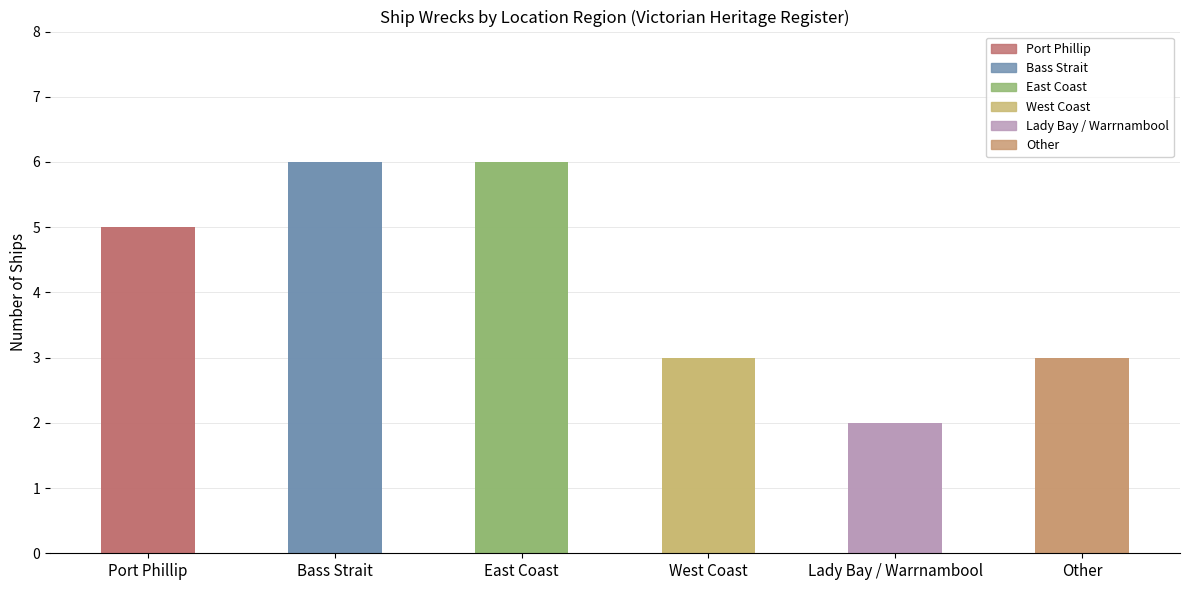

Which has a higher value, Port Phillip or Lady Bay / Warrnambool?

Port Phillip